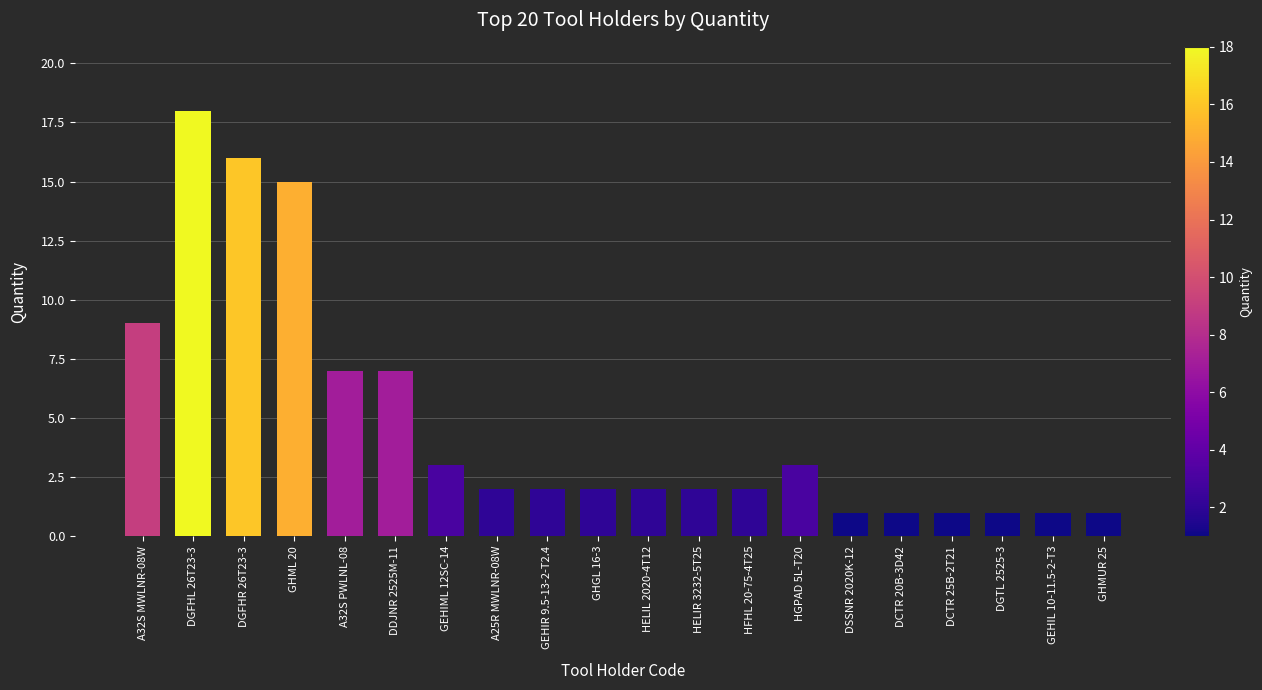

True or false: the data shows 1 at HELIR 3232-5T25.

False